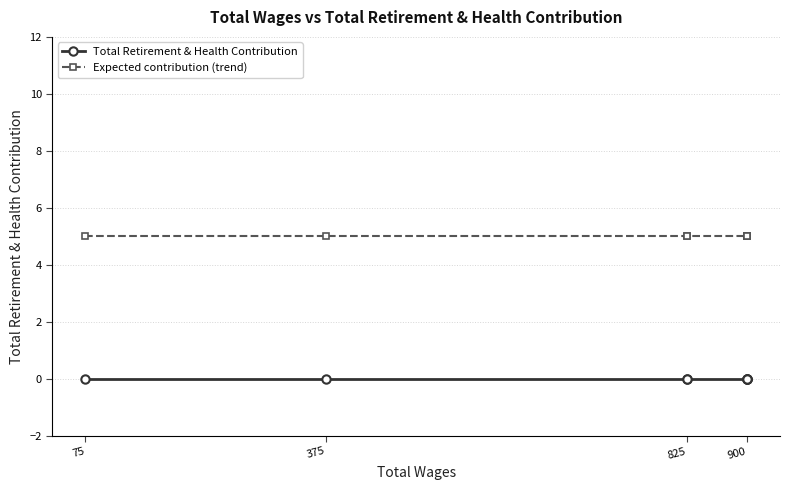

True or false: Expected contribution (trend) and Total Retirement & Health Contribution intersect in this chart.

False